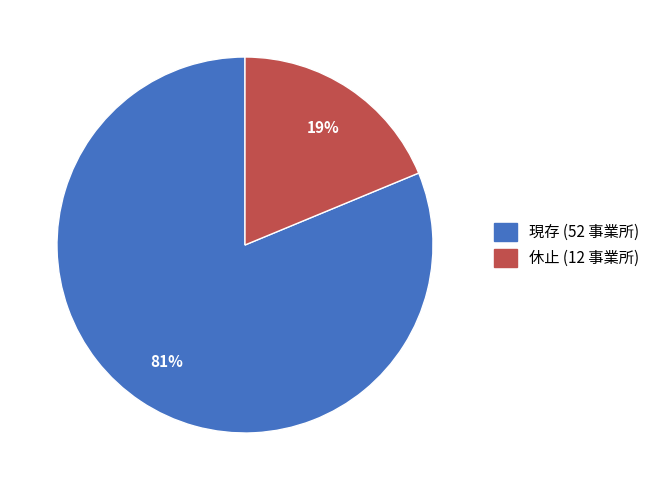

Count the number of slices in the pie.

2